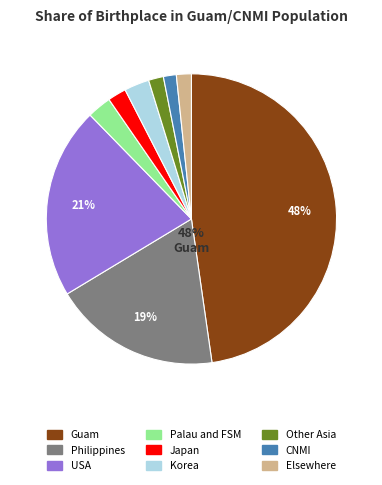

To the nearest percent, what percentage of the pie is Japan?

2%